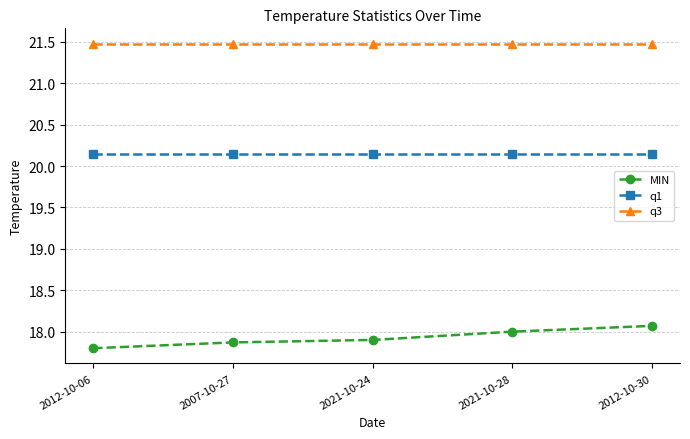

True or false: q1 and q3 cross at least once.

False